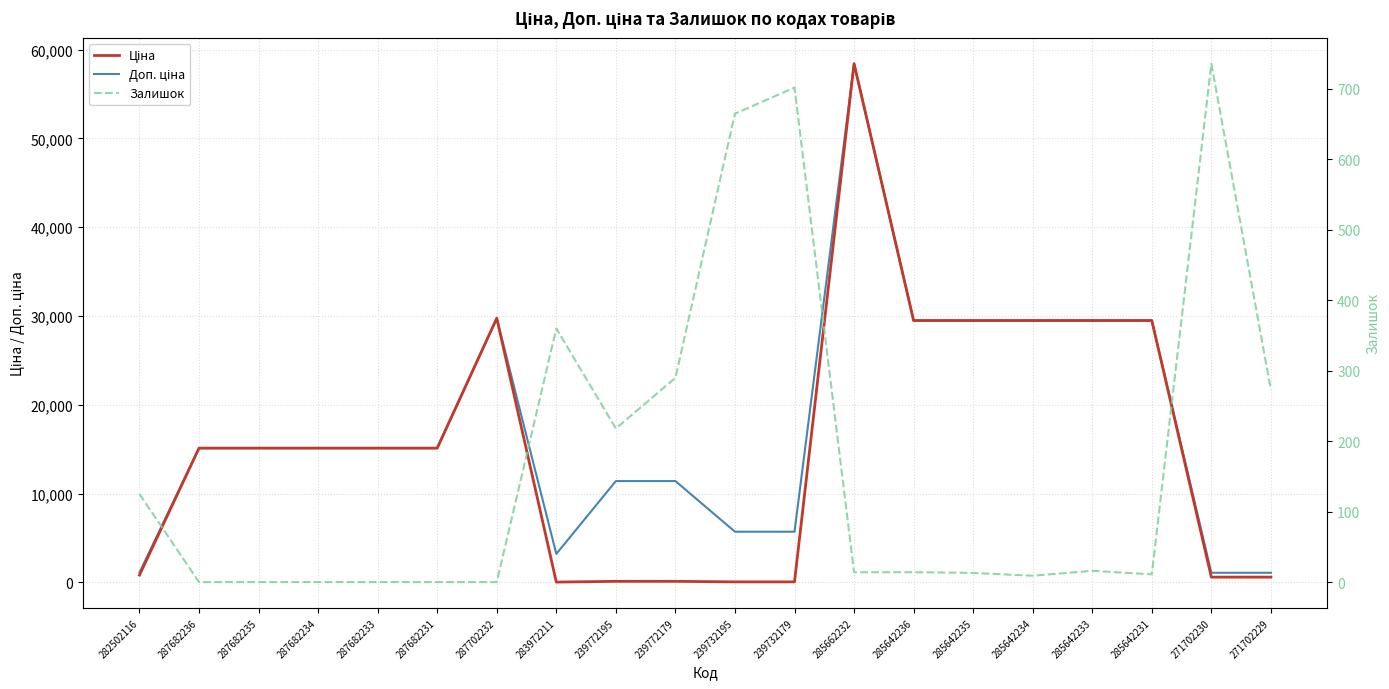

Is the value of Залишок at 271702229 greater than the value of Ціна at 285642233?

No